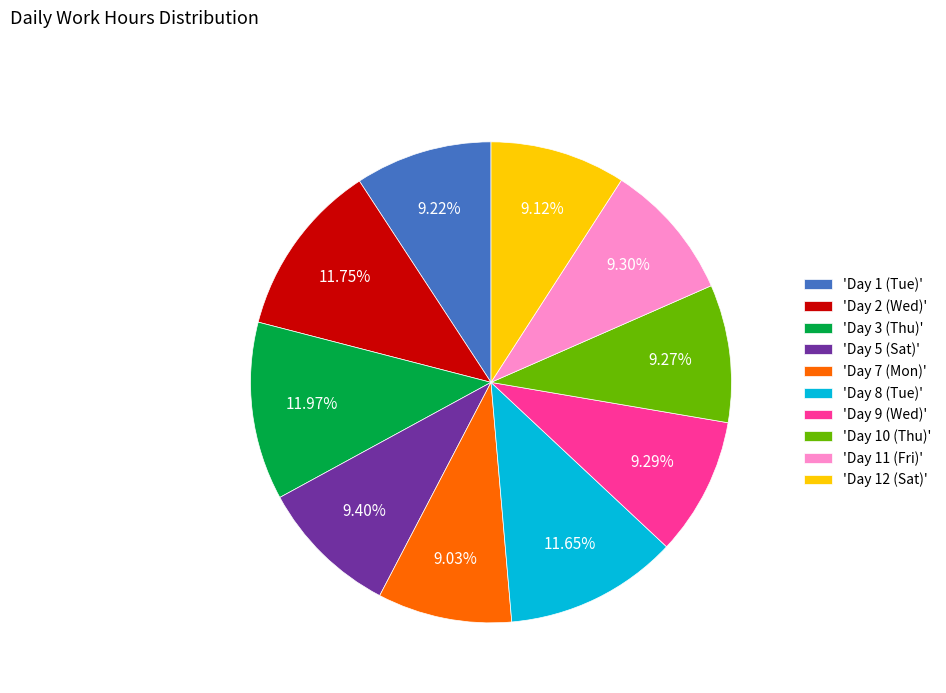

Approximately how many times larger is the value at 'Day 12 (Sat)' compared to 'Day 8 (Tue)'?

0.8